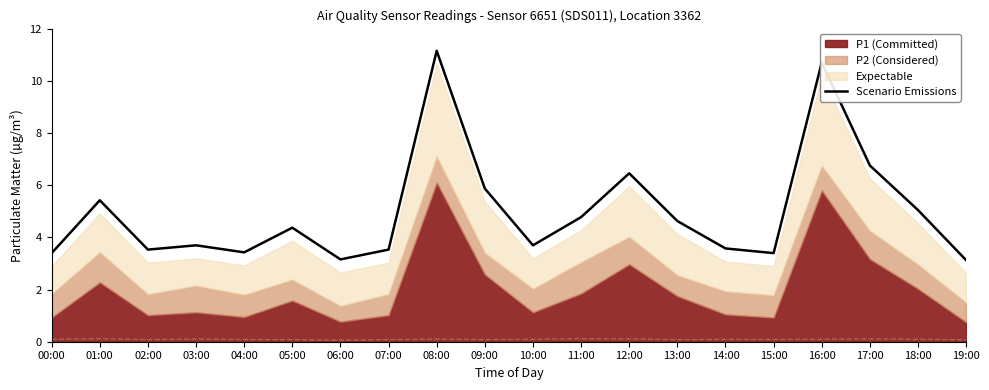

True or false: the data shows 1.4 at 07:00.

False